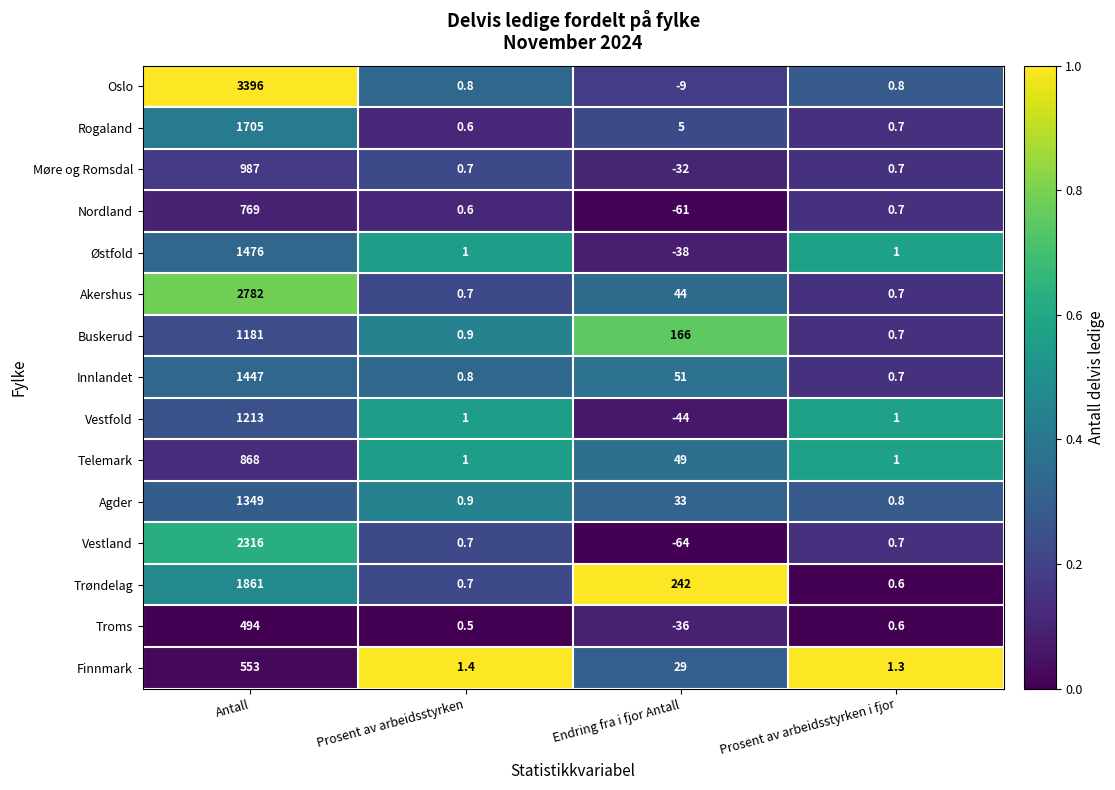

Rank the series by their maximum value, from highest to lowest.

Oslo, Akershus, Vestland, Trøndelag, Rogaland, Østfold, Innlandet, Agder, Vestfold, Buskerud, Møre og Romsdal, Telemark, Nordland, Finnmark, Troms